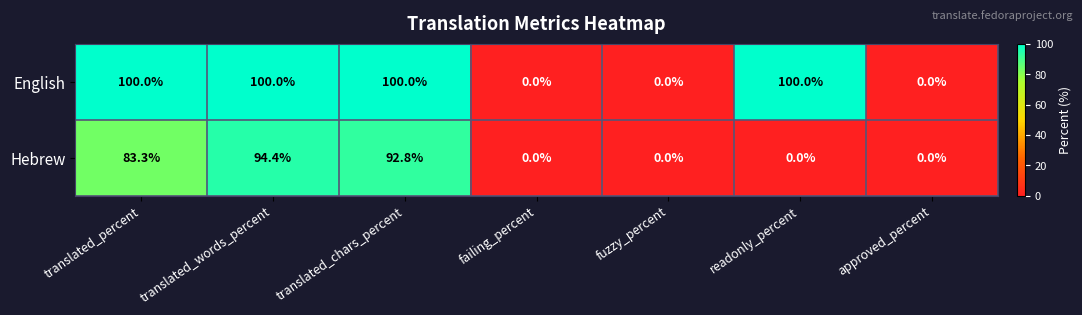

Rank the series by their maximum value, from highest to lowest.

English, Hebrew